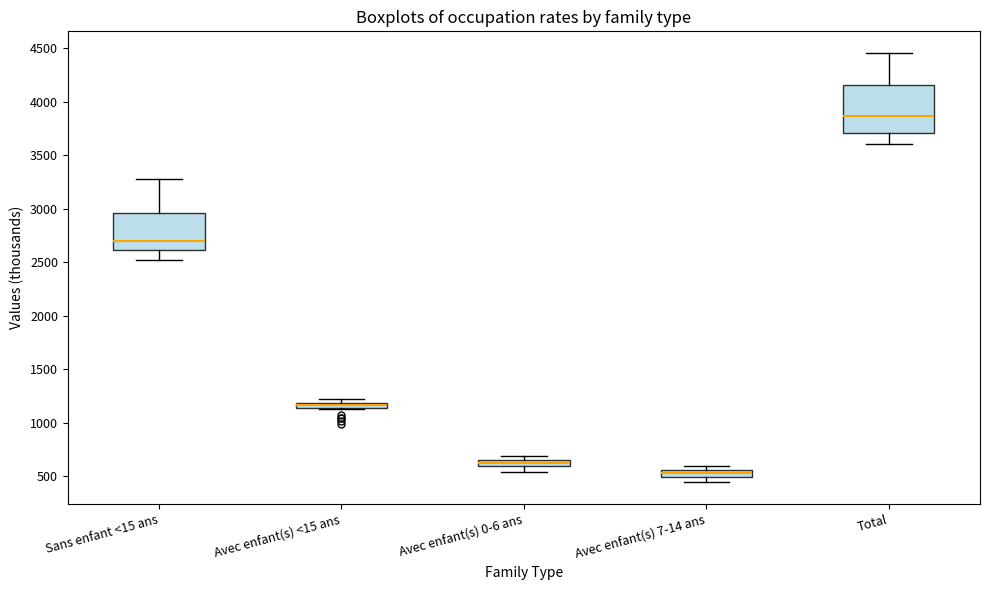

Which box has the lowest median line?

Avec enfant(s) 7-14 ans